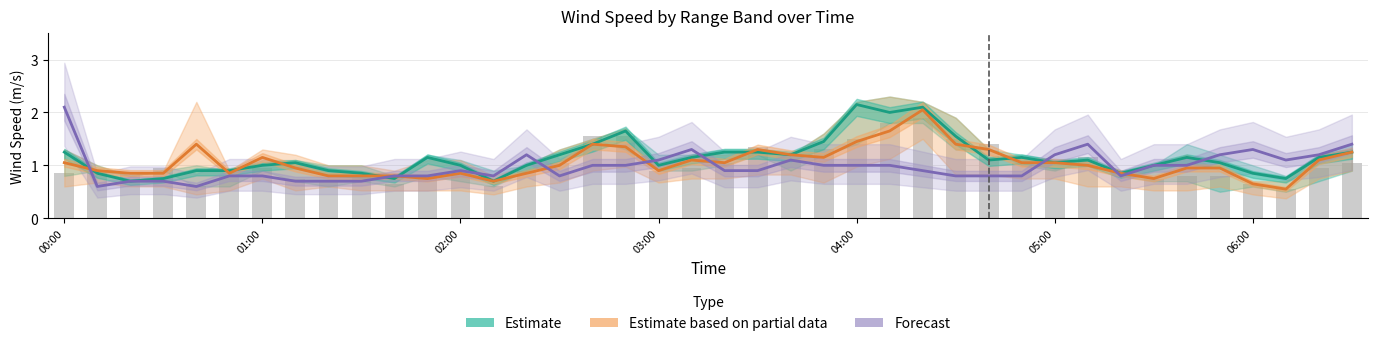

What is the value of the Estimate bar at the 20th from the left?

1.1